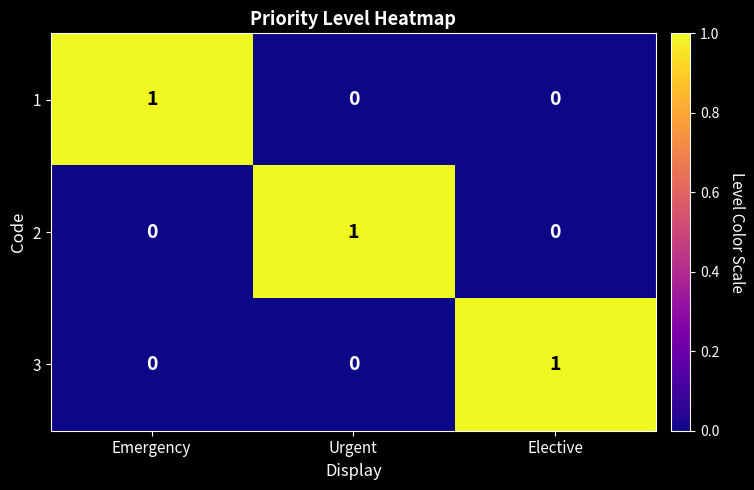

The value of 3 at Emergency is 0. True or false?

True